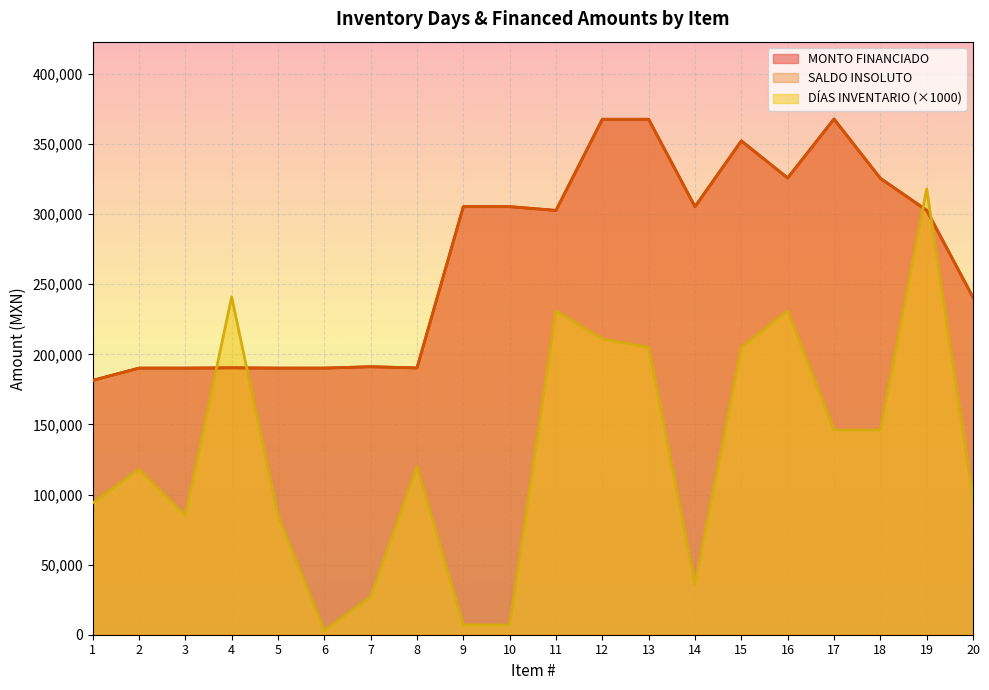

What is the value of the SALDO INSOLUTO point at the 7th from the left?

191154.5